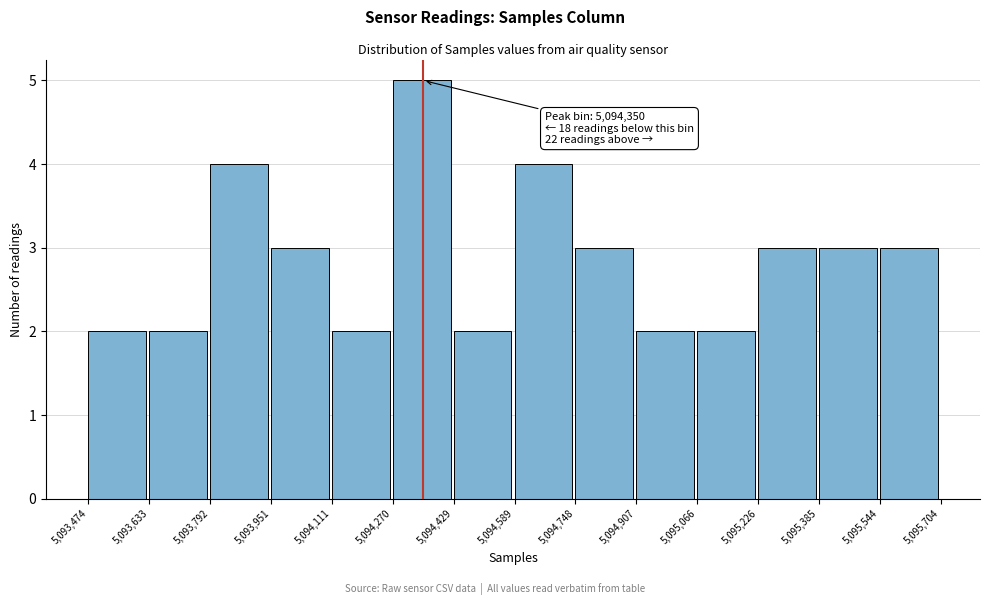

Which range on the x-axis has the tallest bar?

5,094,270 to 5,094,429